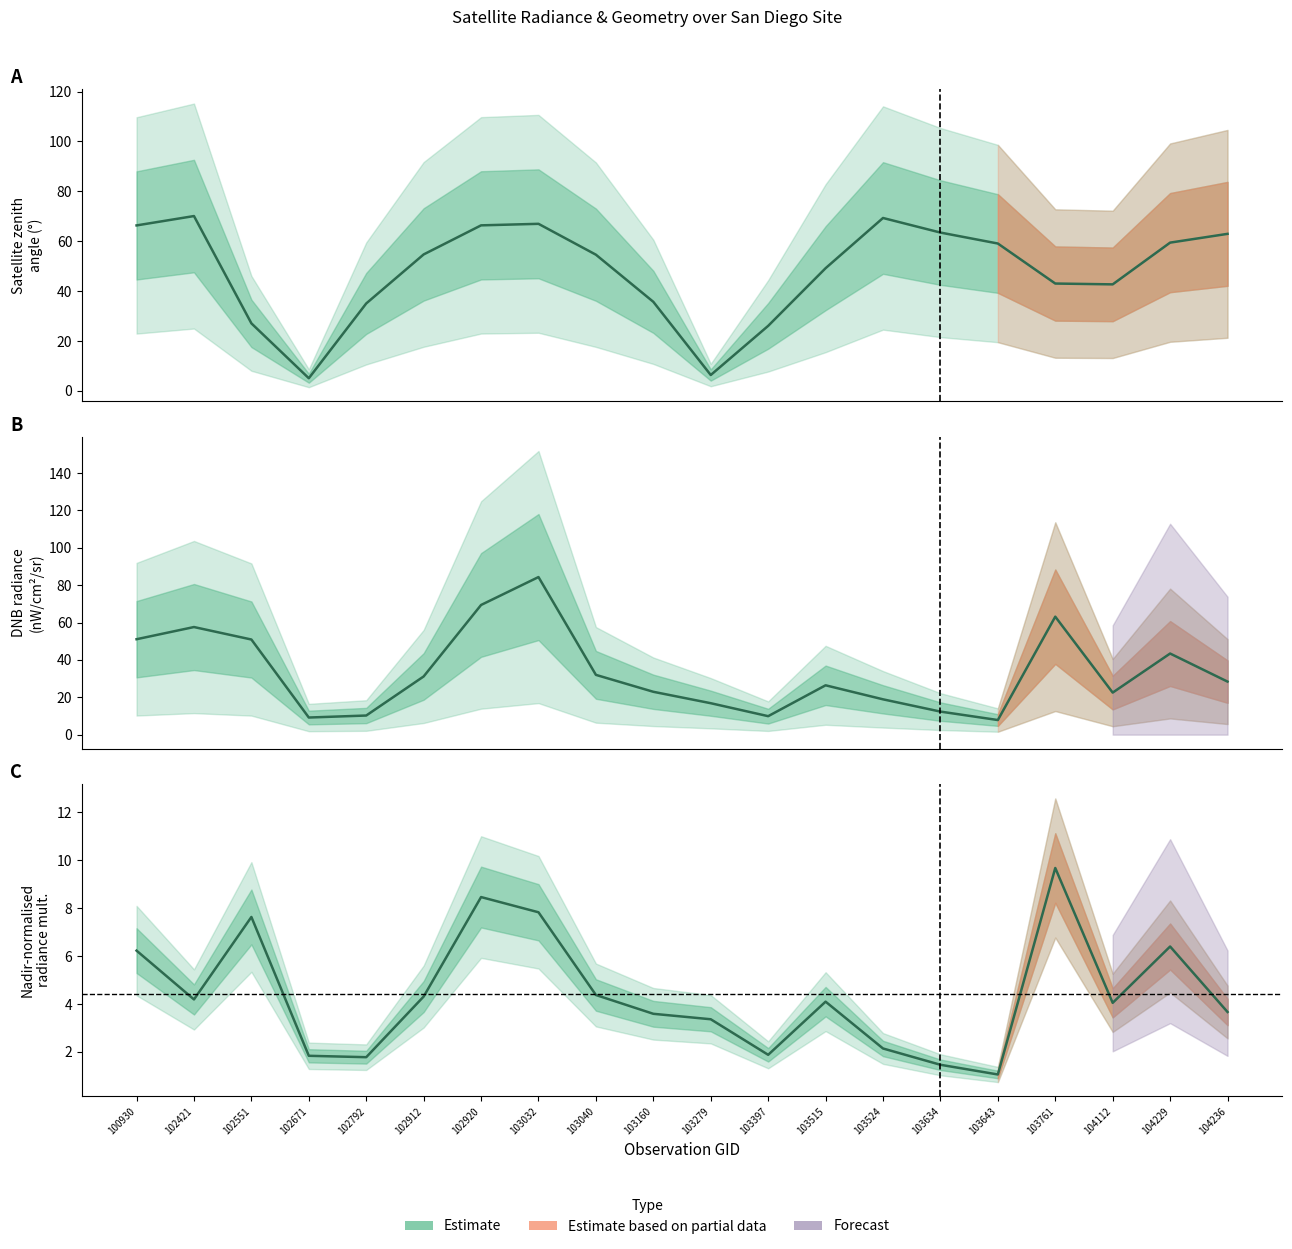

Reading left to right, what are all the values shown in this chart?

dnbrad: 100930=51.1	102421=57.6	102551=50.9	102671=9.2	102792=10.2	102912=31.1	102920=69.4	103032=84.3	103040=32.0	103160=22.9	103279=16.8	103397=9.9	103515=26.4	103524=18.9	103634=12.3	103643=7.8	103761=63.1	104112=22.5	104229=43.4	104236=28.4
satz: 100930=66.3	102421=70.1	102551=27.1	102671=5.1	102792=35.0	102912=54.7	102920=66.4	103032=67.0	103040=54.6	103160=35.7	103279=6.4	103397=26.1	103515=49.2	103524=69.3	103634=63.5	103643=59.1	103761=43.0	104112=42.7	104229=59.4	104236=62.9
rade9_mult_nadir_norm: 100930=6.2	102421=4.2	102551=7.6	102671=1.8	102792=1.8	102912=4.3	102920=8.5	103032=7.8	103040=4.4	103160=3.6	103279=3.4	103397=1.9	103515=4.1	103524=2.1	103634=1.5	103643=1.1	103761=9.7	104112=4.0	104229=6.4	104236=3.7